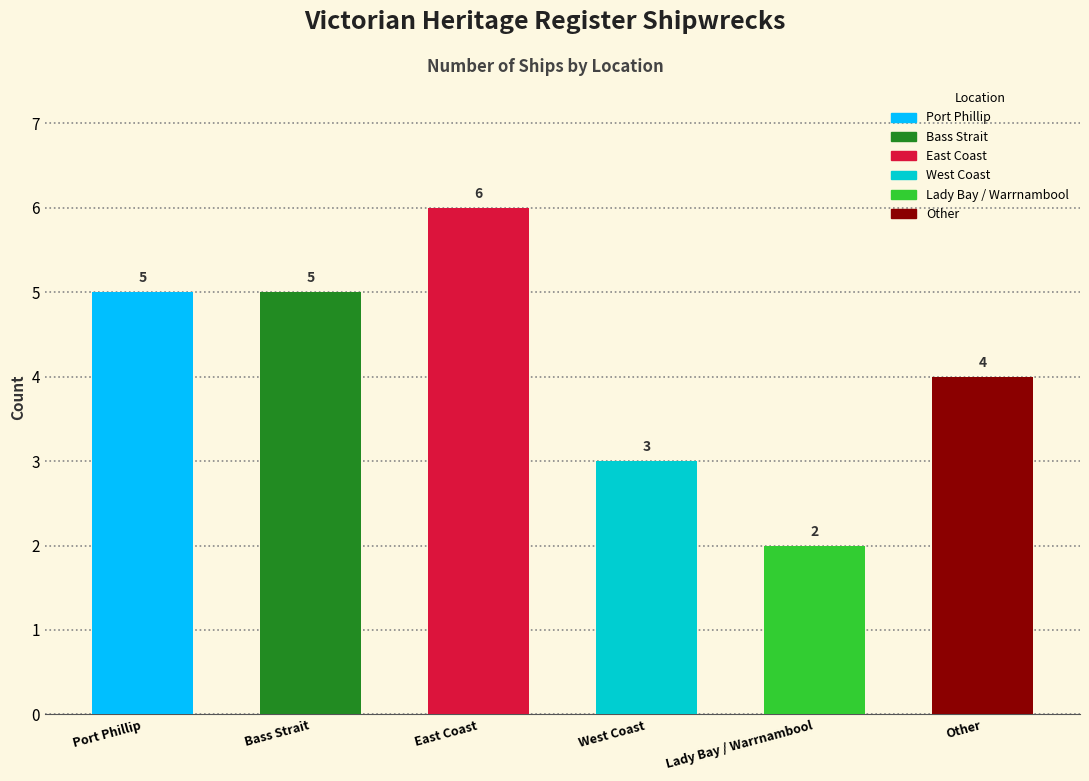

The value at West Coast is 1. True or false?

False